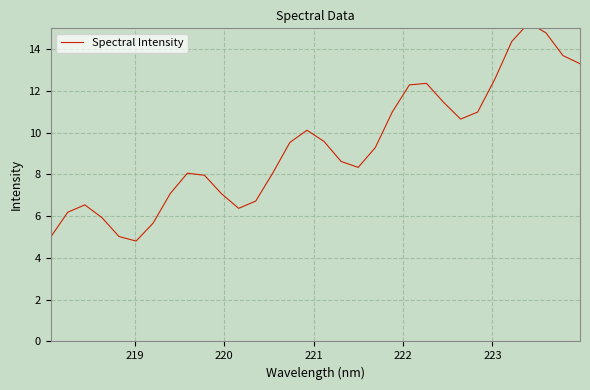

Reading left to right, extract all data points from this chart.

5.0	6.2	6.5	5.9	5.0	4.8	5.7	7.1	8.1	8.0	7.1	6.4	6.7	8.1	9.5	10.1	9.6	8.6	8.3	9.3	11.0	12.3	12.4	11.5	10.7	11.0	12.6	14.4	15.3	14.8	13.7	13.3